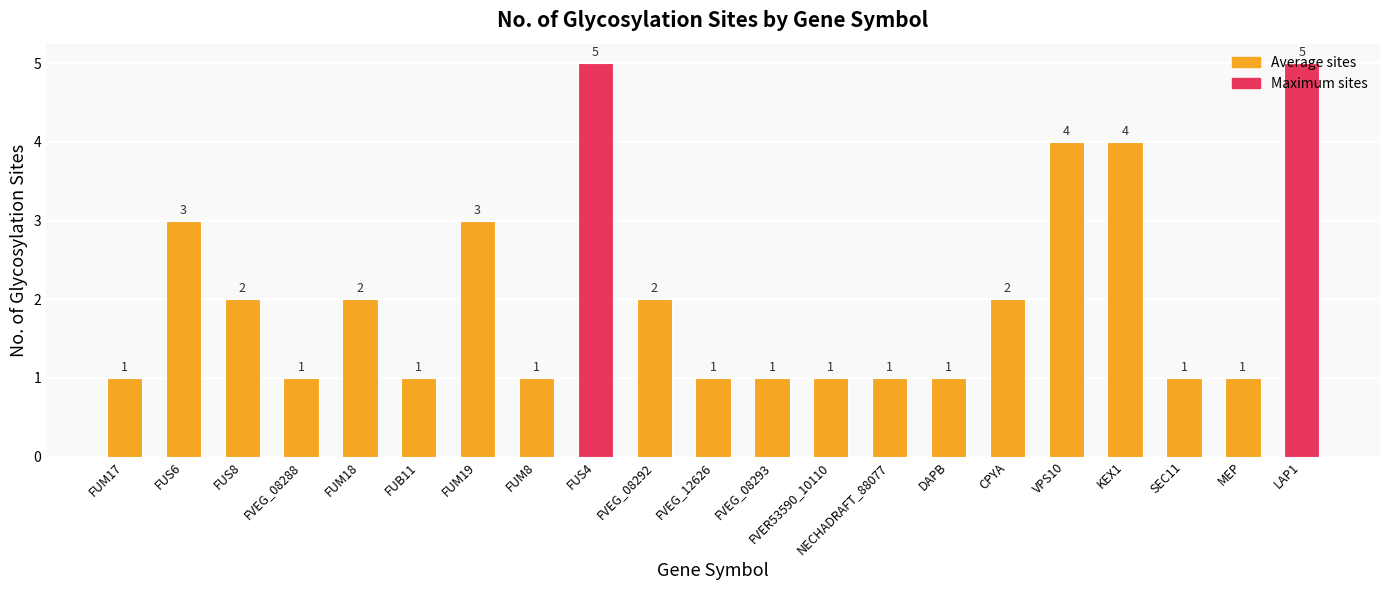

What is the minimum value shown in the chart?

1